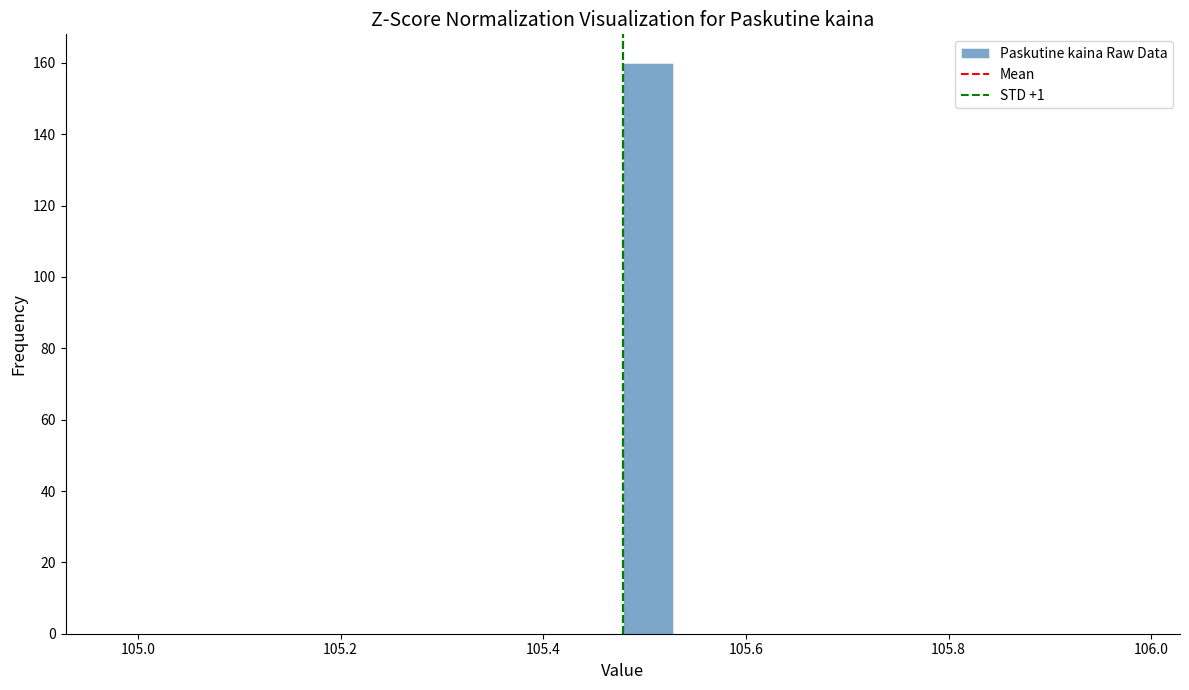

Read against the x-axis, roughly where is the centre of the tallest bar?

105.50